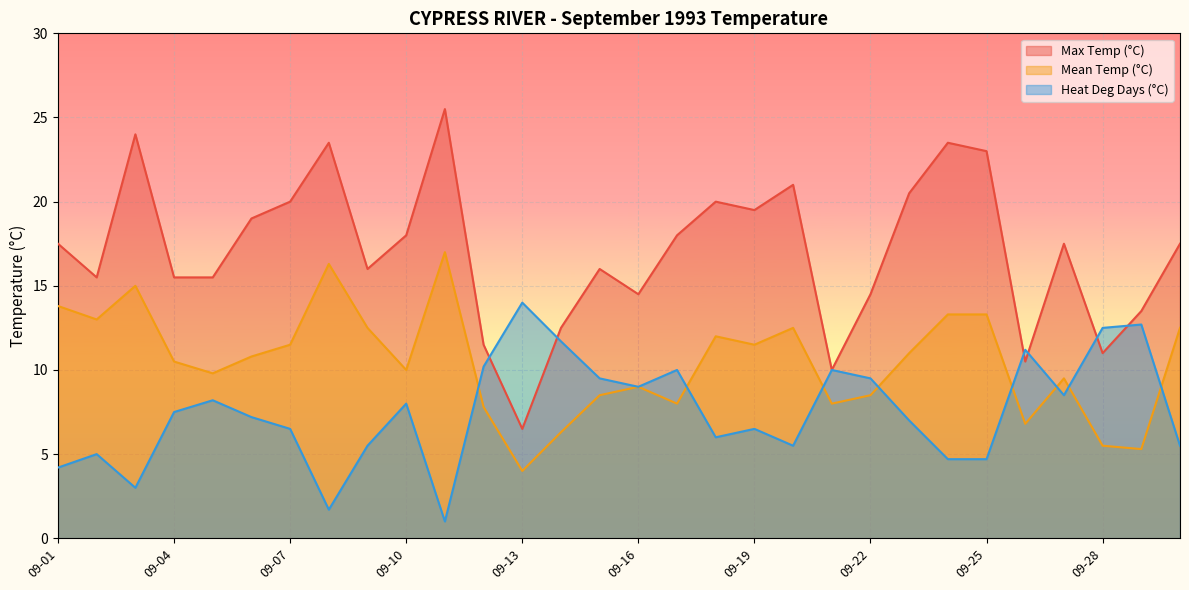

How many interior local peaks does the Max Temp (°C) series have?

8